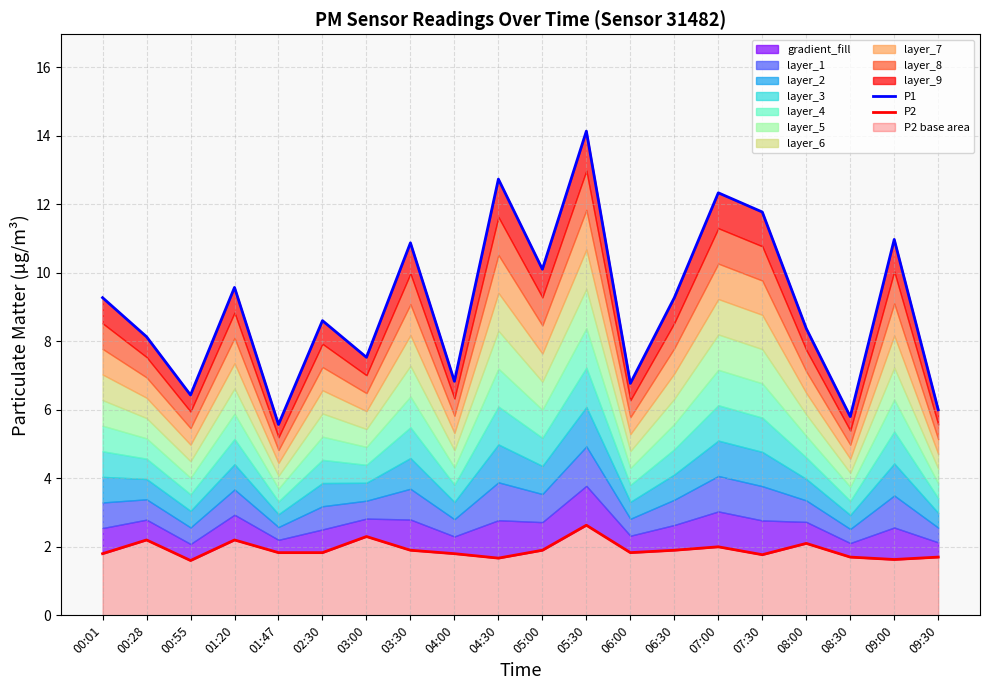

What is the value of the P2 point at the 1st from the left?

1.8